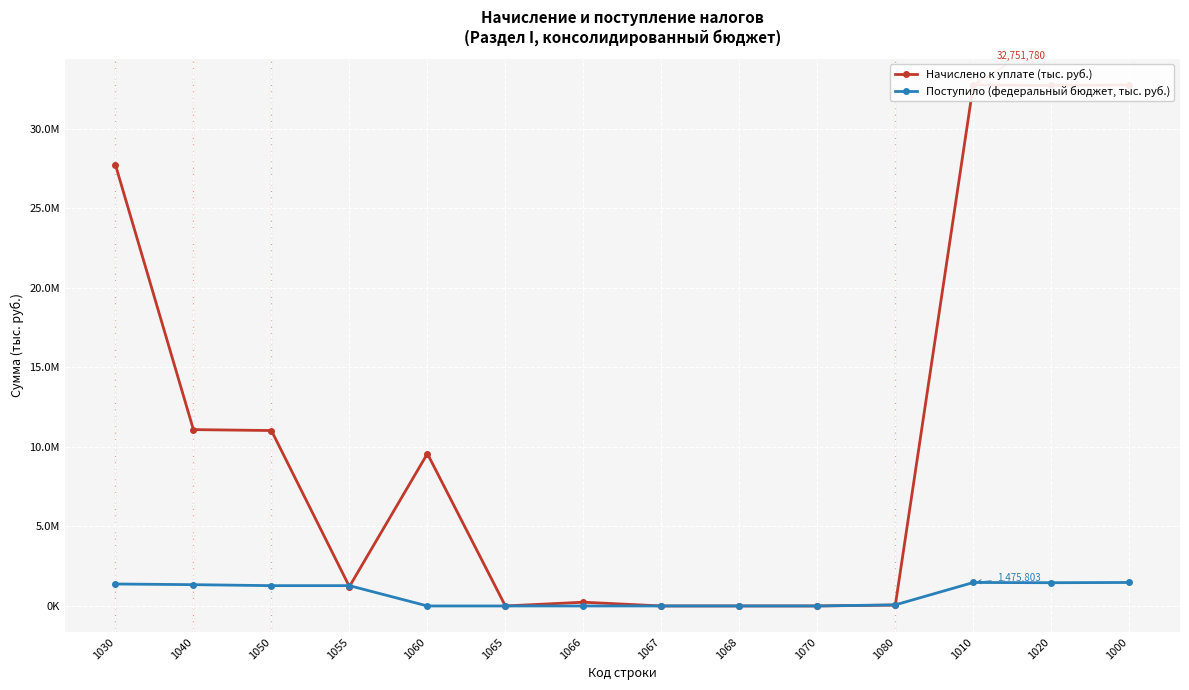

How many lines are shown in the chart?

2